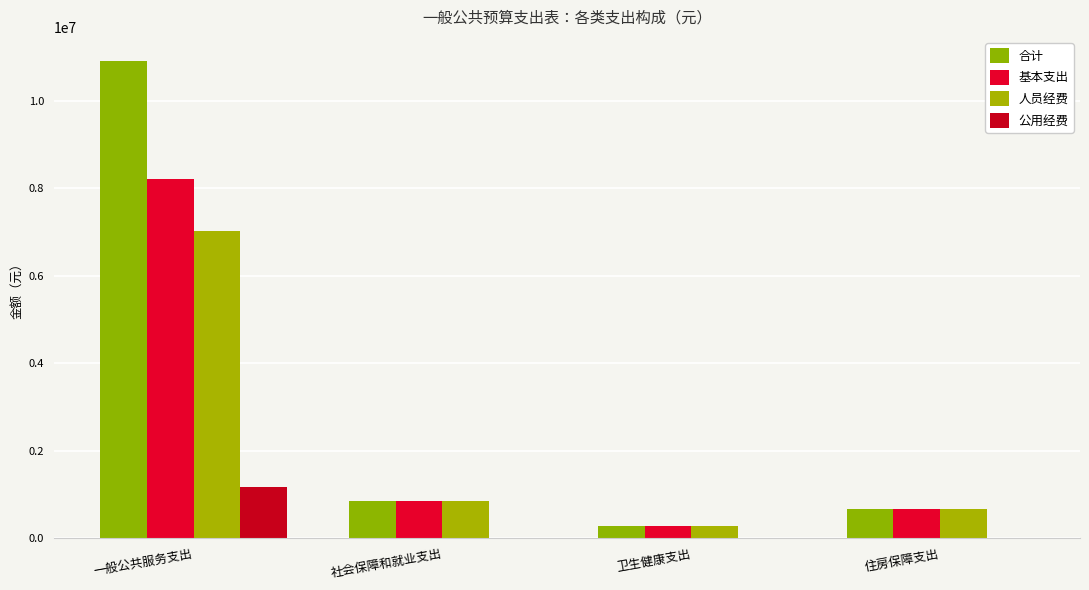

What is the difference between the highest and lowest values at 卫生健康支出?

265208.6